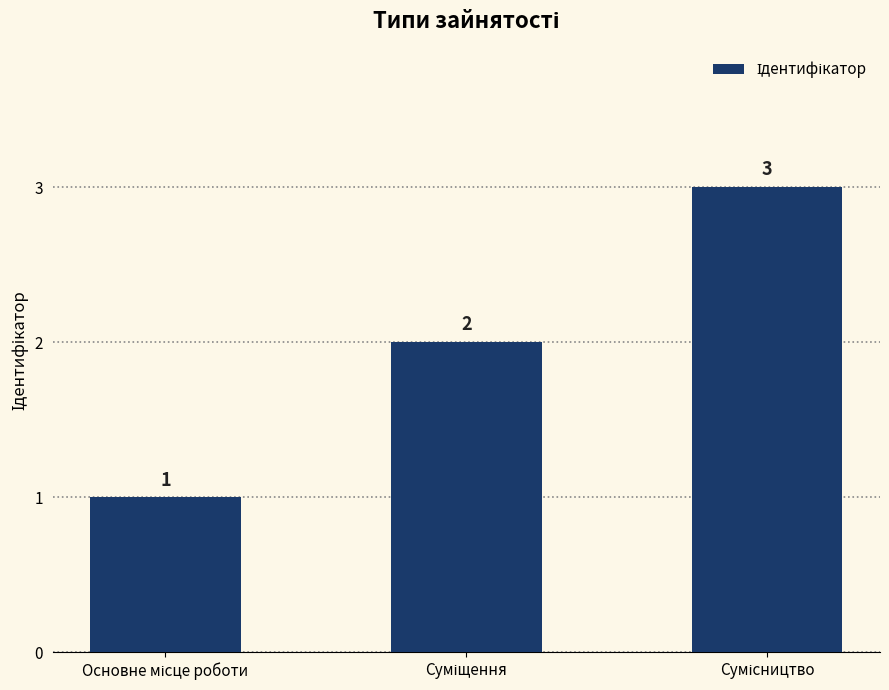

What is the sum of all values?

6